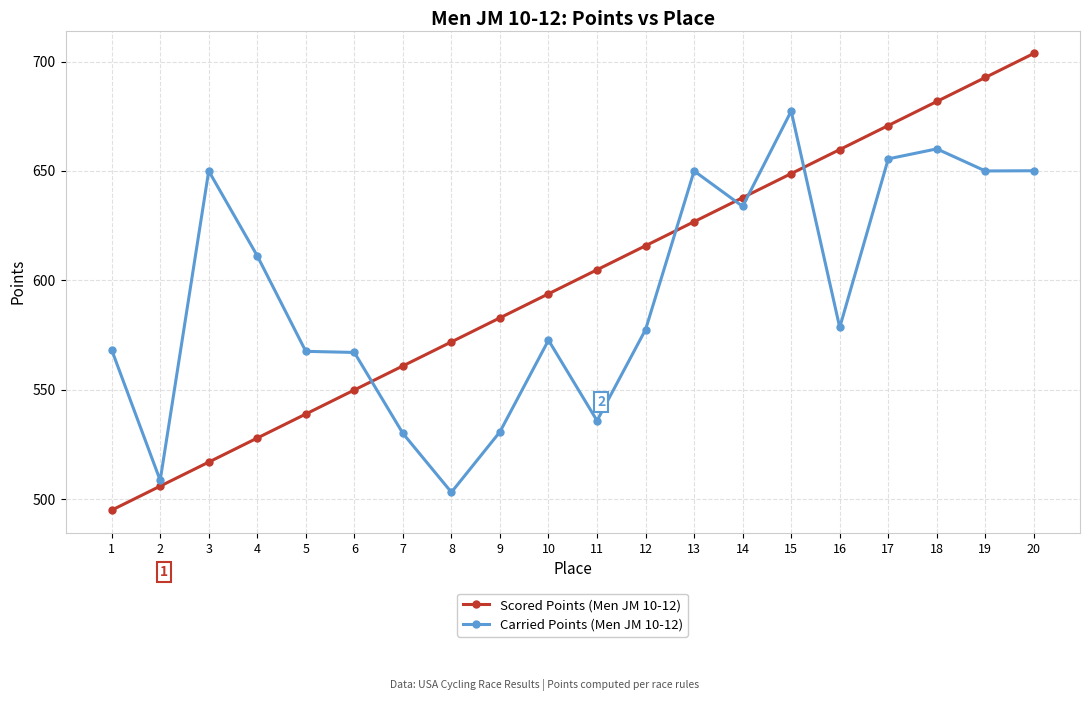

What is the sum of all Scored Points (Men JM 10-12) values?

11987.2